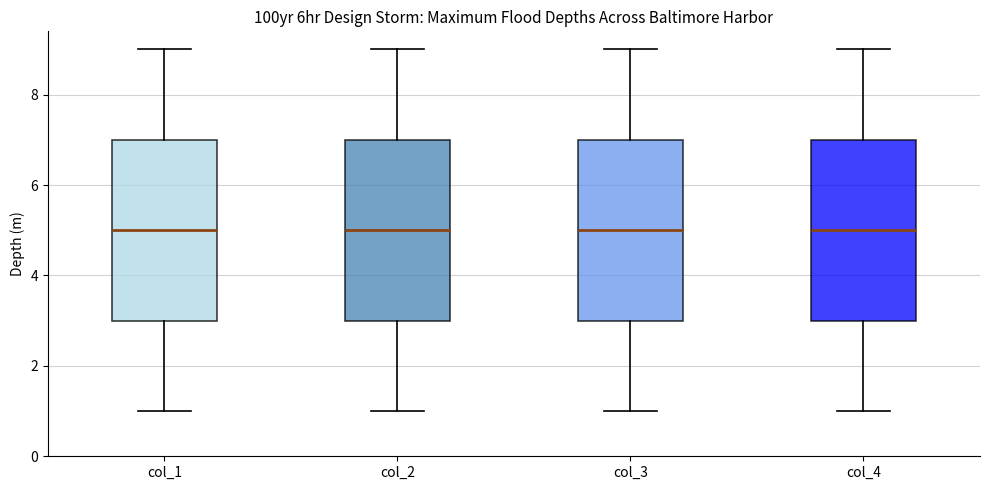

Reading left to right, transcribe this box plot: for each box, give where its median line is, the range the box spans, and where its two whiskers end, as read against the y-axis. The values are not printed on the chart, so give them approximately, as read against the axis.

col_1: median 5, box 3 to 7, whiskers 1 to 9
col_2: median 5, box 3 to 7, whiskers 1 to 9
col_3: median 5, box 3 to 7, whiskers 1 to 9
col_4: median 5, box 3 to 7, whiskers 1 to 9